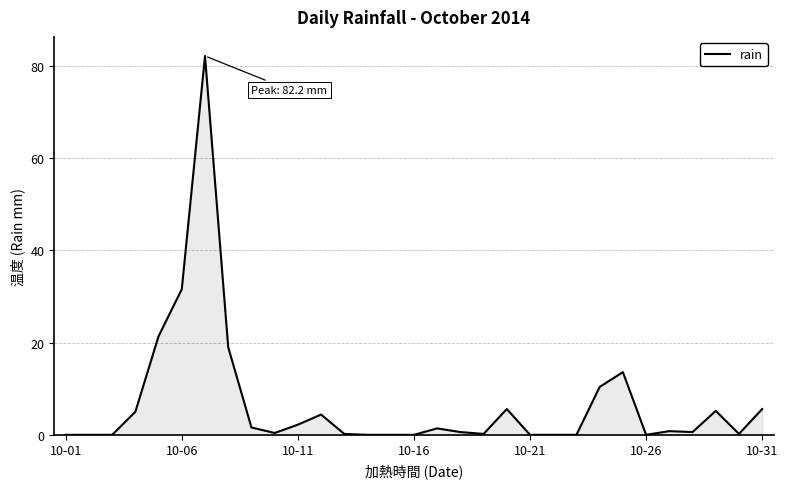

What is the maximum value shown in the chart?

82.2